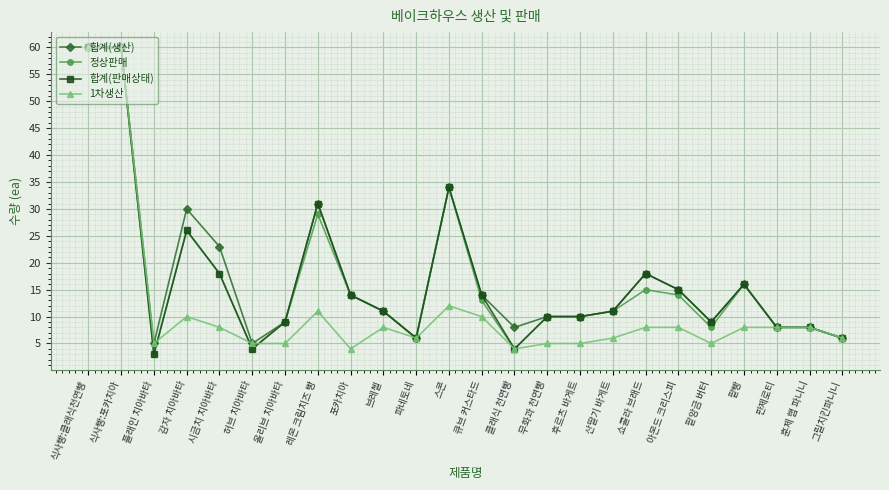

Where is the first local minimum for 정상판매?

플래인 치아바타